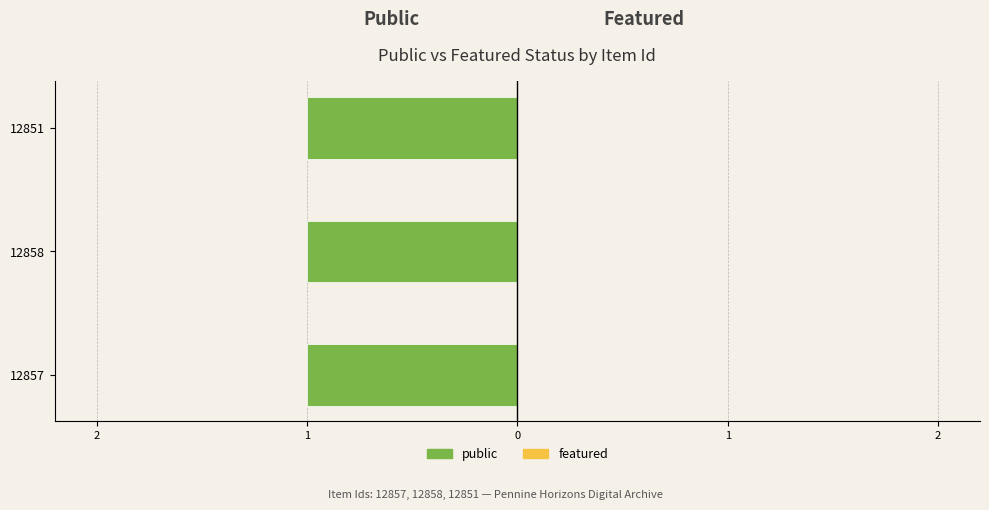

The public series shows 1 at 12857. True or false?

True